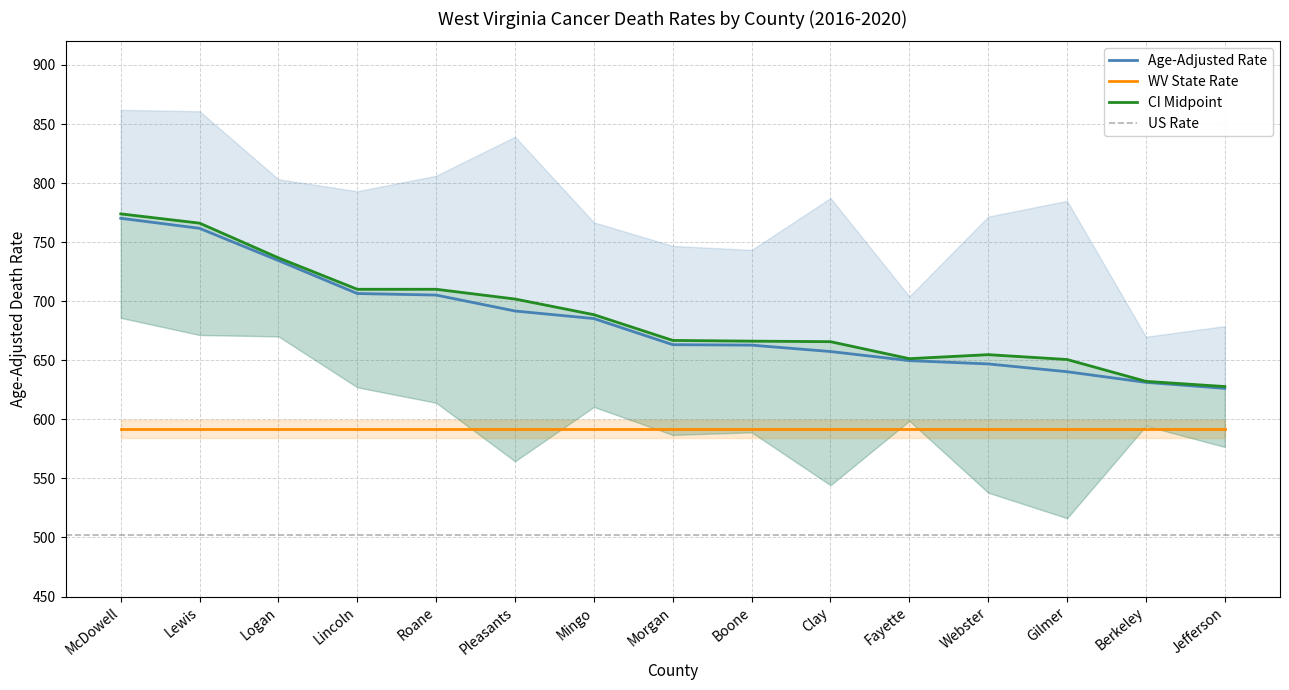

Is the value of Age-Adjusted Rate at Lincoln greater than the value of WV State Rate at Lewis?

Yes